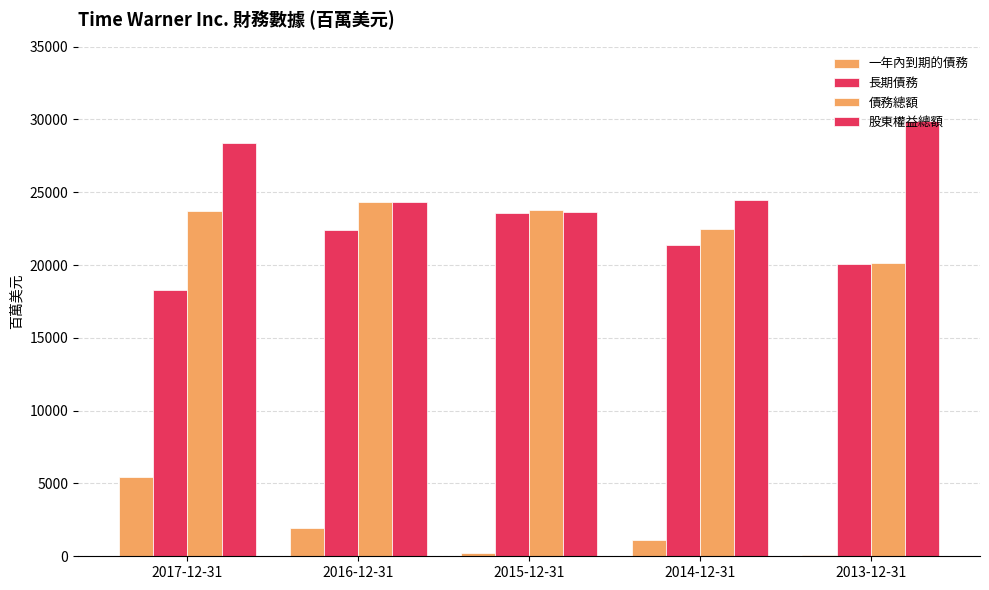

Are the bars horizontal?

No